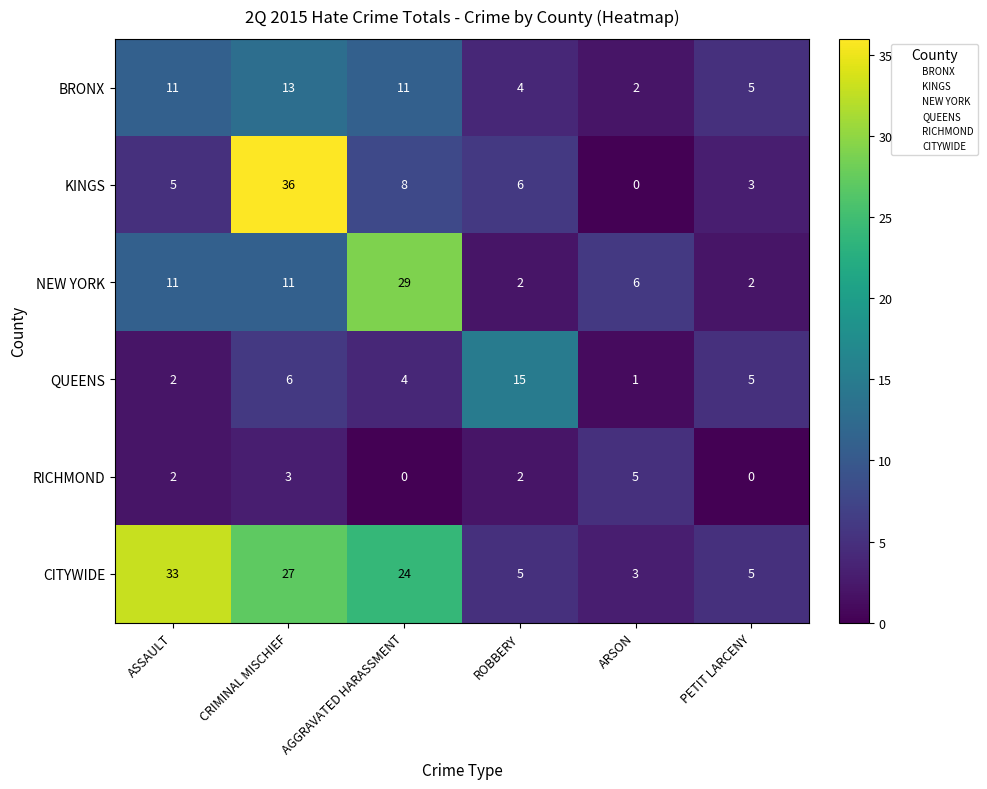

Which label corresponds to the largest value in the chart?

CRIMINAL MISCHIEF